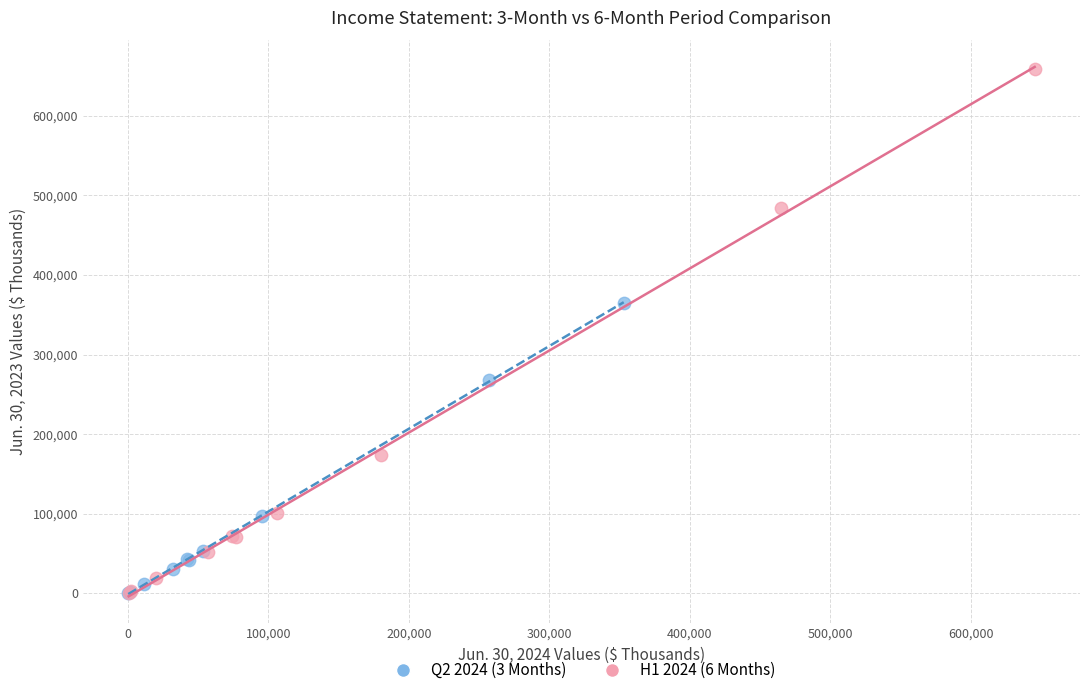

Which series has the largest Y range (max minus min)?

H1 2024 (6 Months)